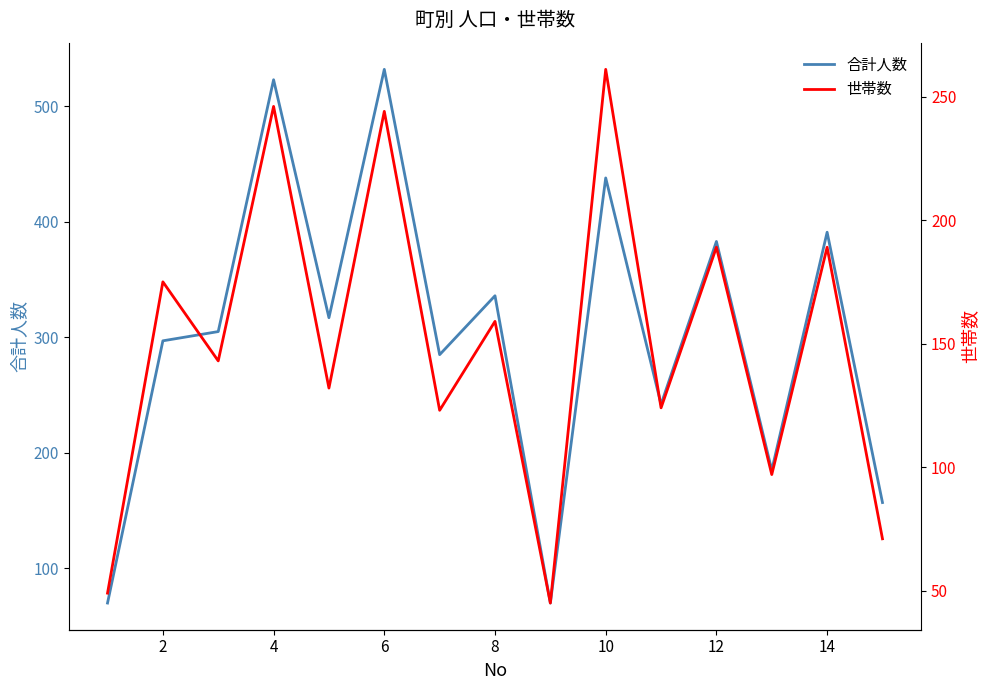

True or false: 合計人数 and 世帯数 cross at least once.

False